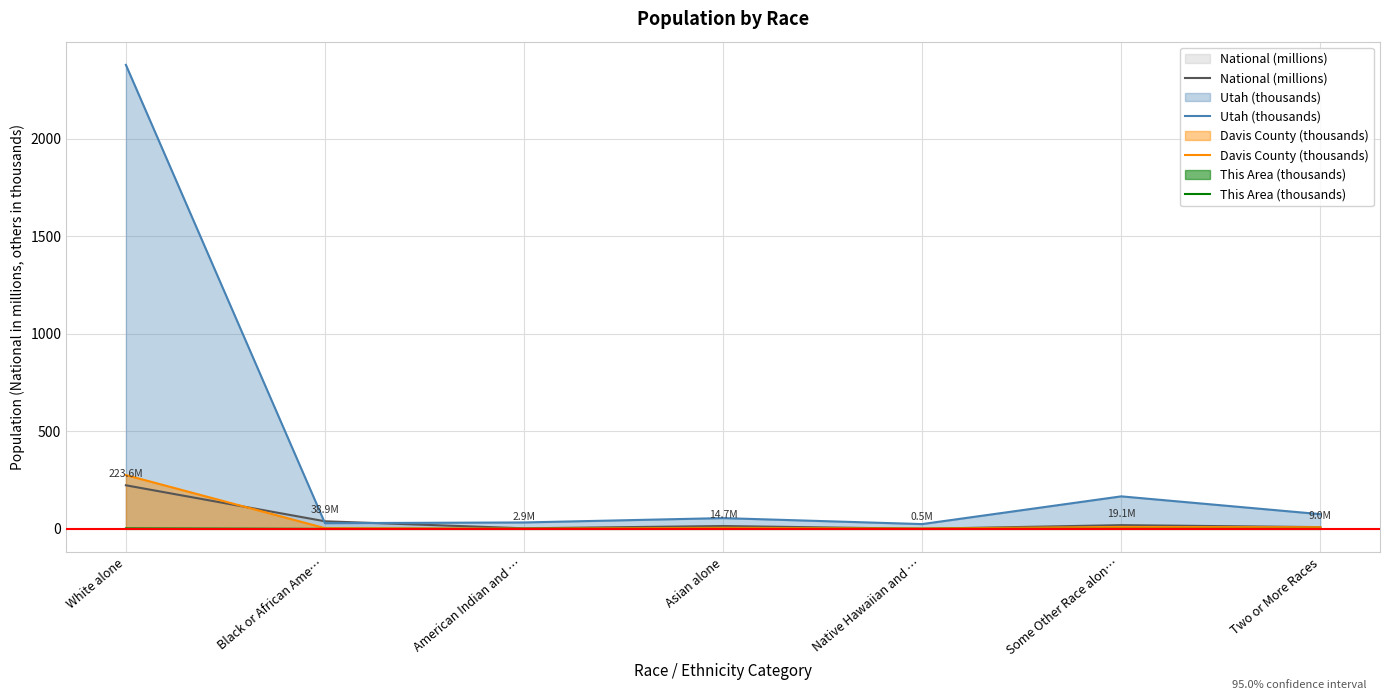

At which category does Davis County (thousands) reach its first local valley?

American Indian and …